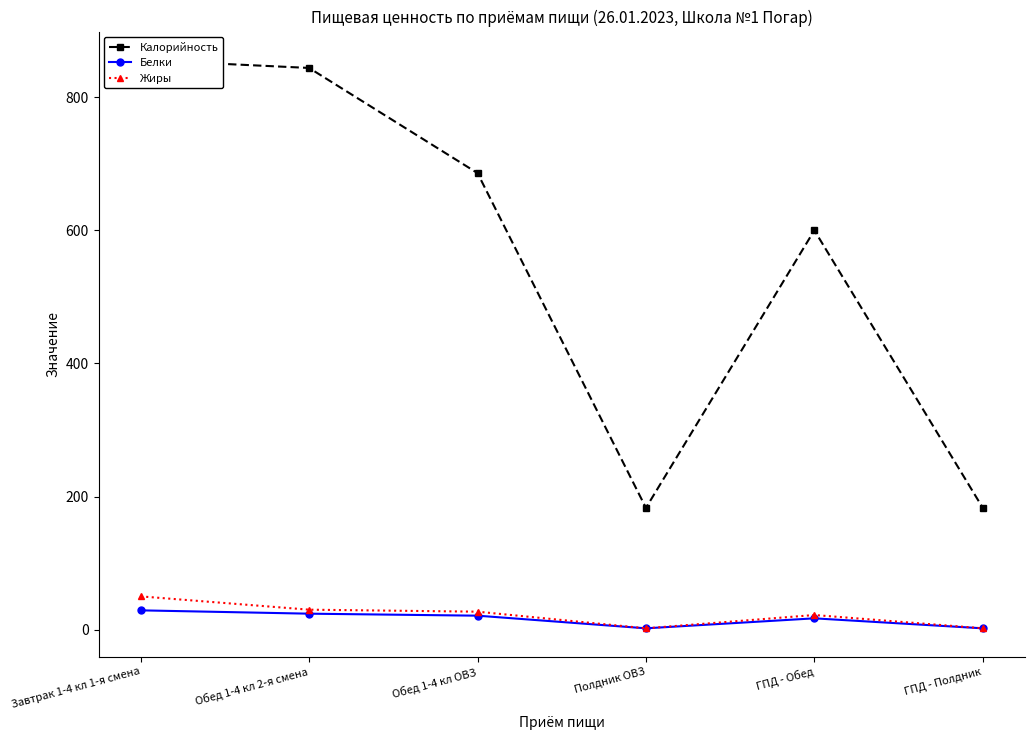

Is the value of Белки at Обед 1-4 кл 2-я смена greater than the value of Жиры at ГПД - Полдник?

Yes